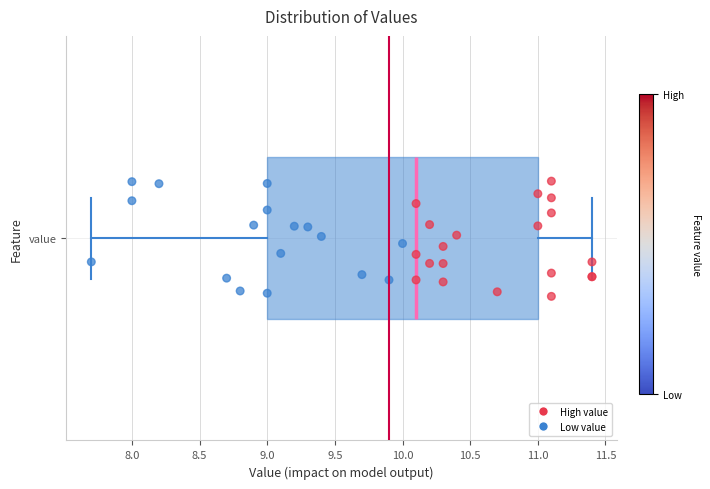

Where is the left edge of the box for value on the x-axis? The values are not printed on the chart, so give them approximately, as read against the axis.

9.0